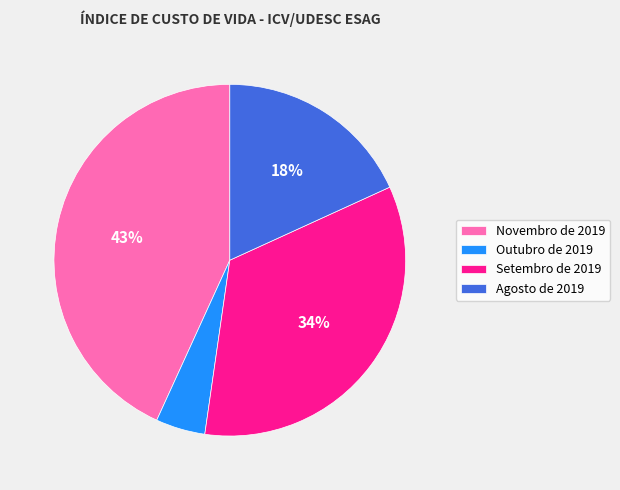

To the nearest percent, what is the difference between the Setembro de 2019 and Agosto de 2019 slice percentages?

16%